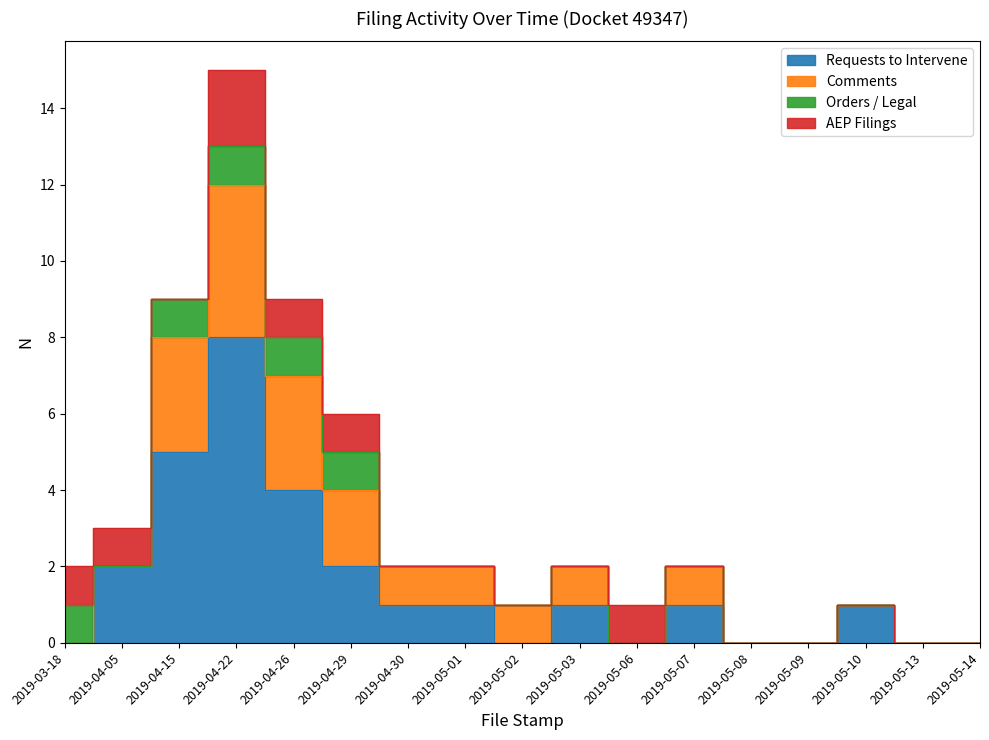

What is the difference between the second highest and second lowest values in the Comments series?

3